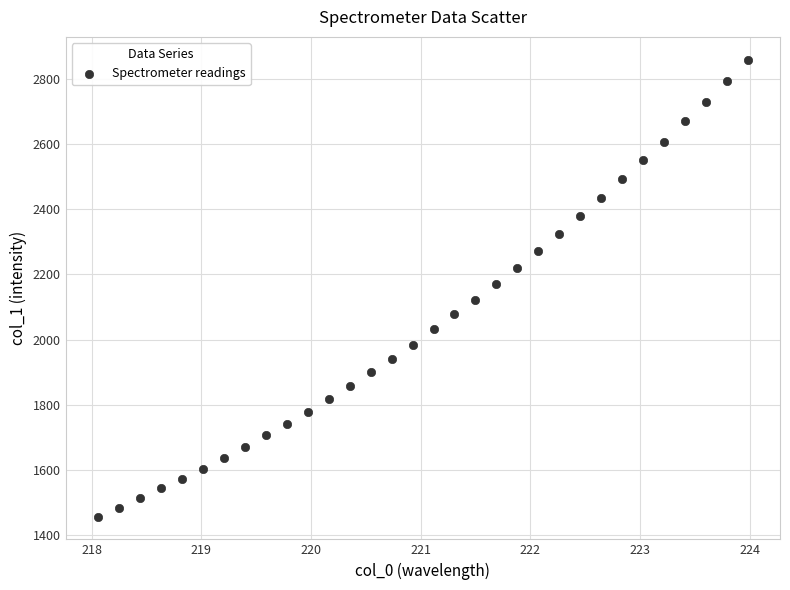

What is the range of Y values (max minus min)?

1404.8